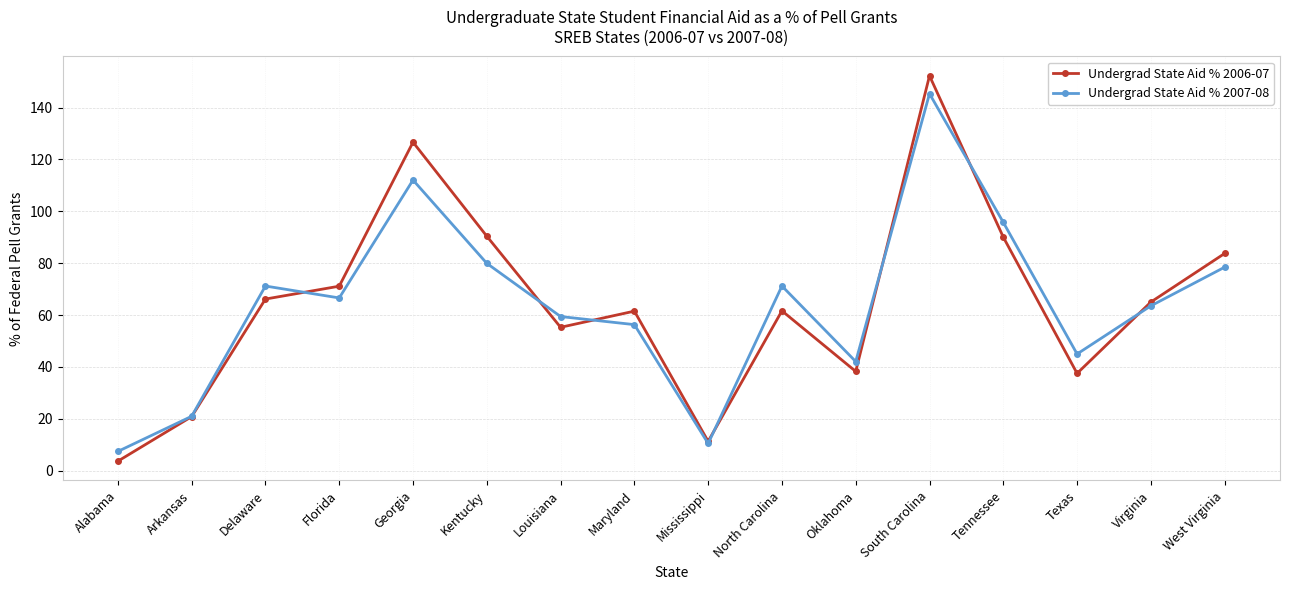

True or false: Undergrad State Aid % 2006-07 has a value of 20.8 at Arkansas.

True